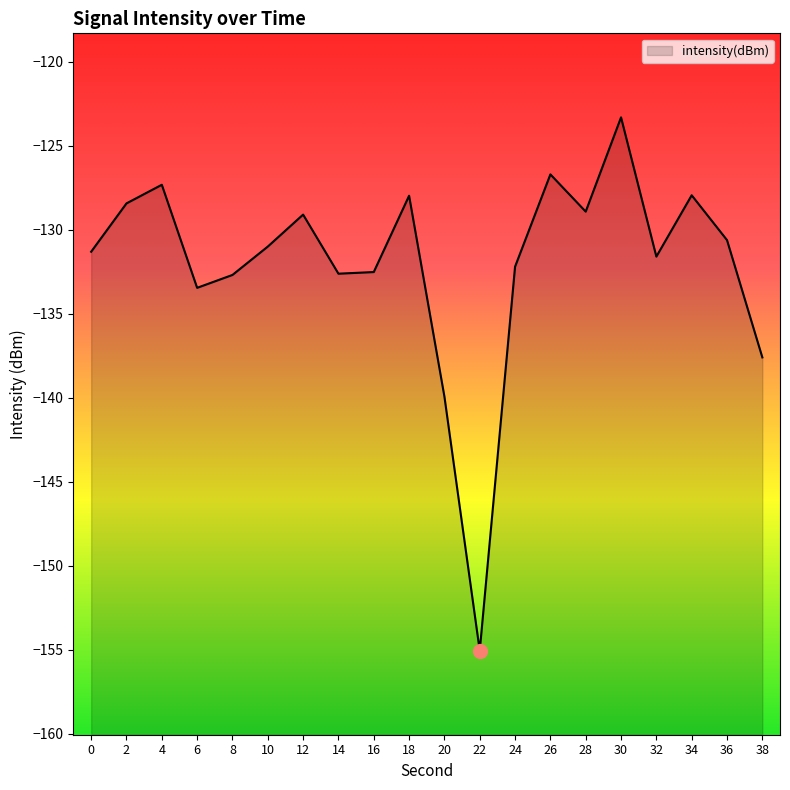

Is it true that the value at 6 is -76.2?

False